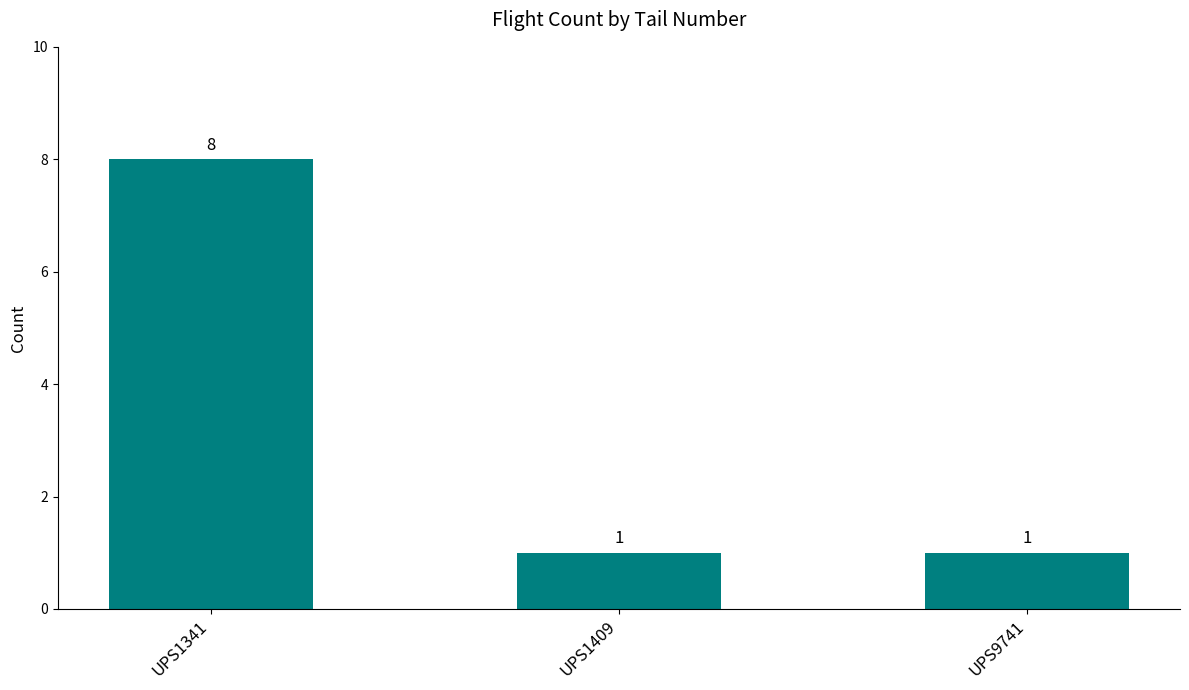

Which label corresponds to the largest value in the chart?

UPS1341